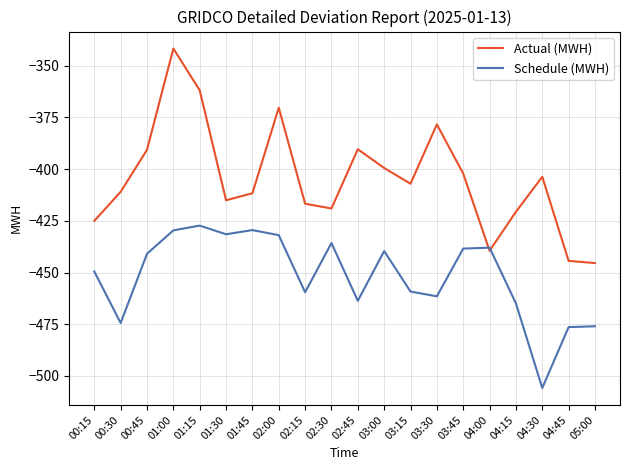

Between 00:30 and 01:00, which series saw the biggest shift?

Actual (MWH)